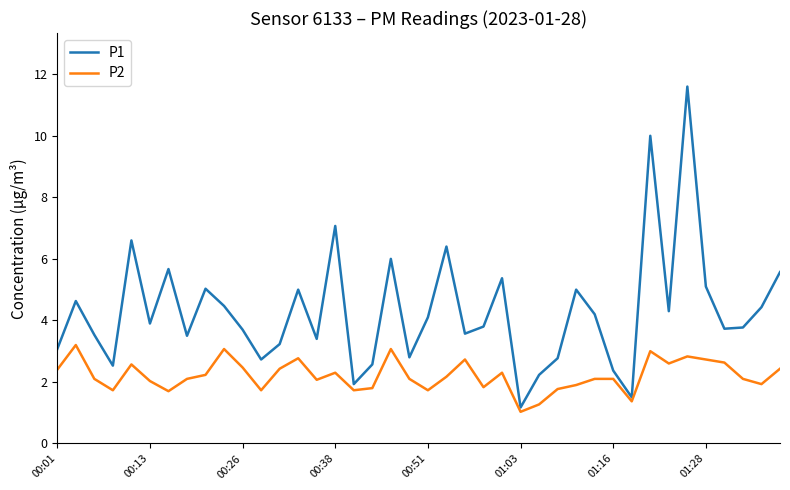

What is the highest value of the P1 series?

11.6